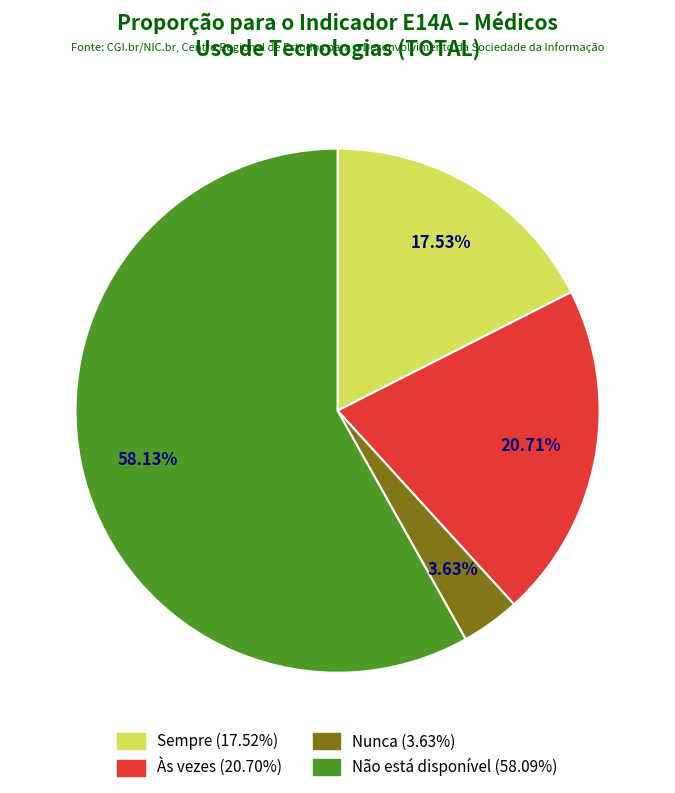

Does any single category account for the majority?

Yes